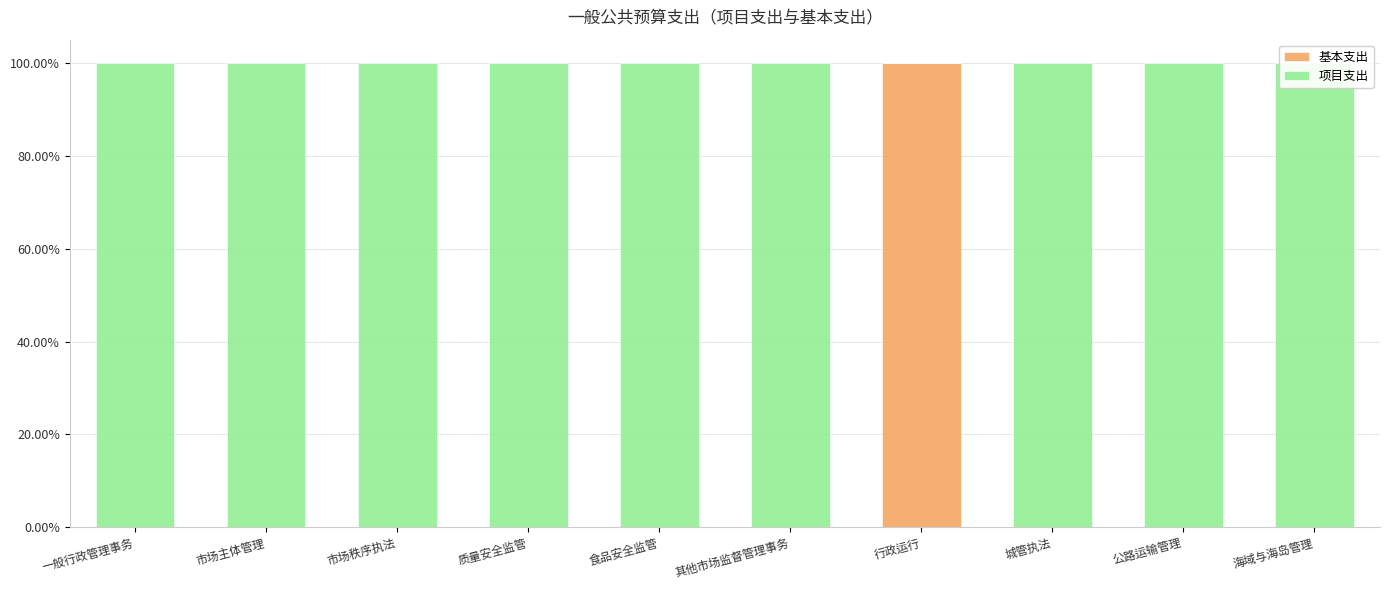

Reading right to left, what are all the values shown in this chart?

基本支出: 0	0	0	100	0	0	0	0	0	0
项目支出: 100	100	100	0	100	100	100	100	100	100